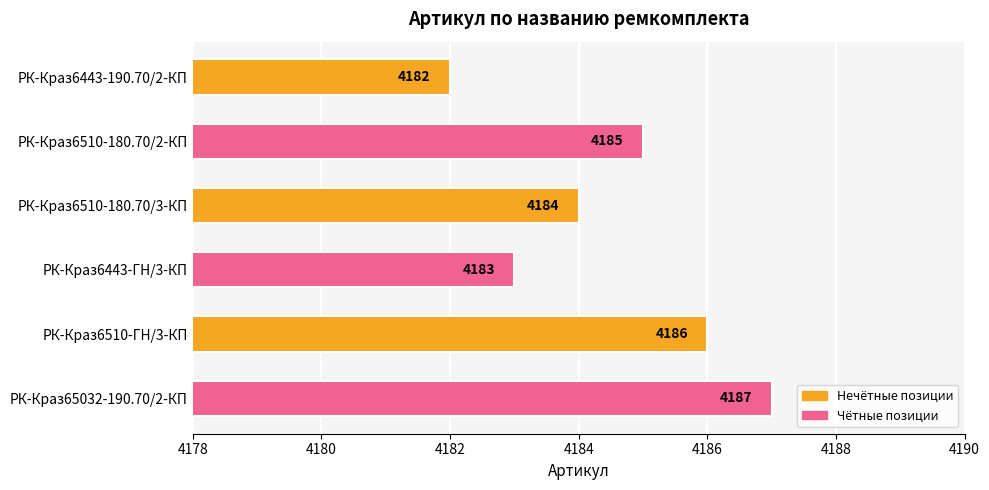

What is the smallest value displayed?

4182